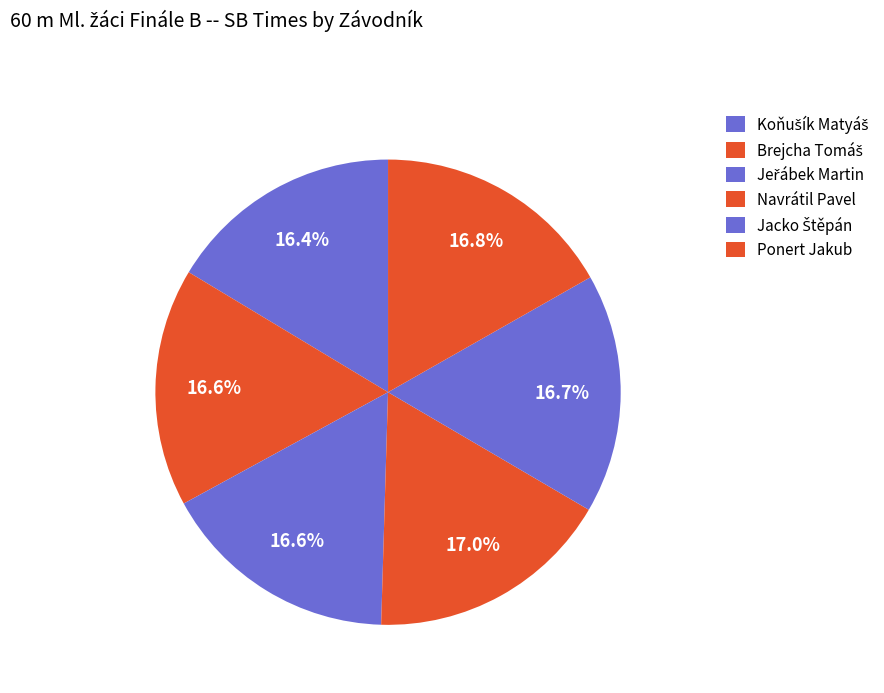

How much of the chart is everything except Jacko Štěpán?

83.3%